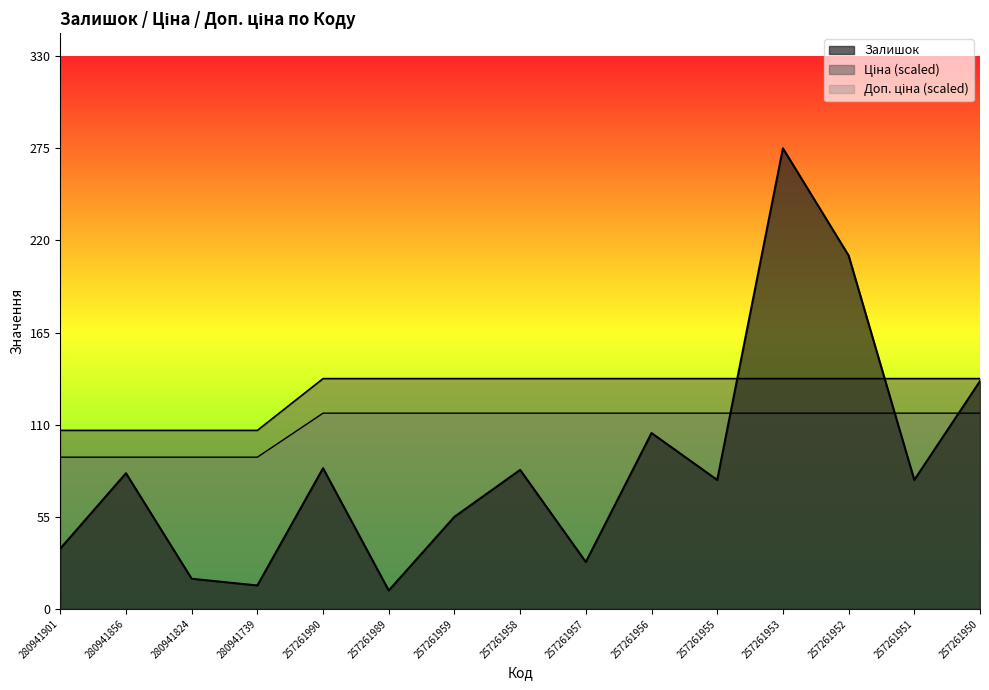

Which series has the largest range (max minus min)?

Залишок